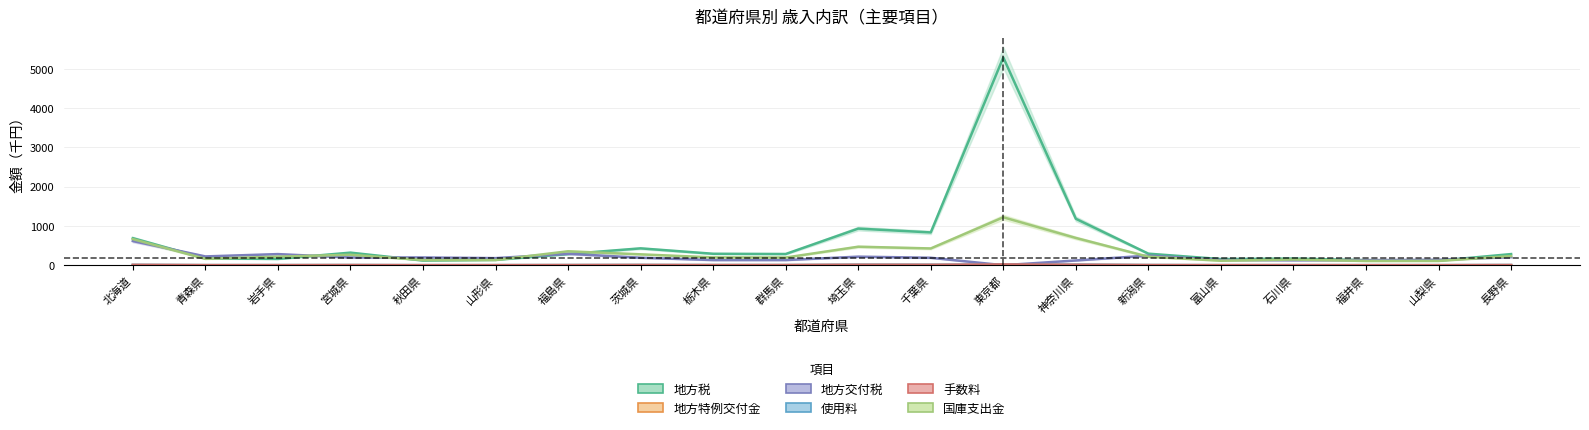

What is the sum of the 国庫支出金 values at 岩手県 and 青森県?

380.5